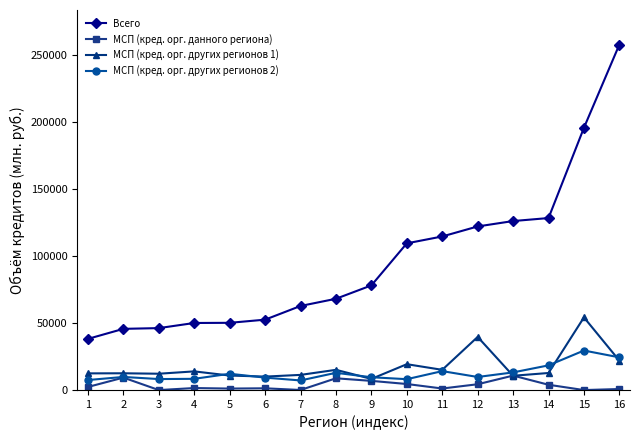

The value of МСП (кред. орг. других регионов 1) at 8 is 26690. True or false?

False